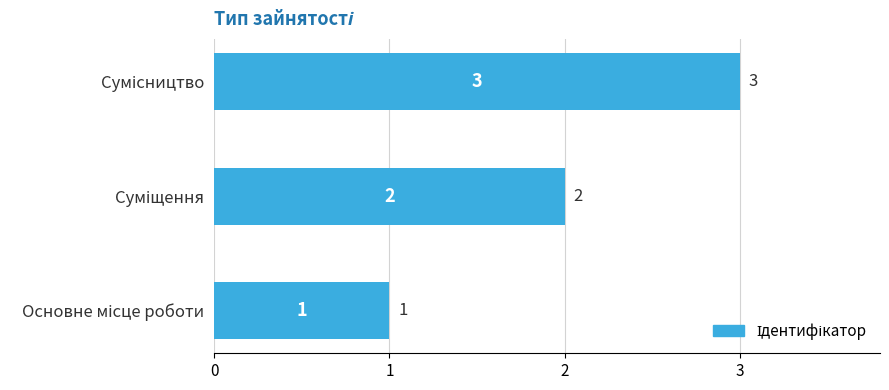

Does the chart contain any negative values?

No